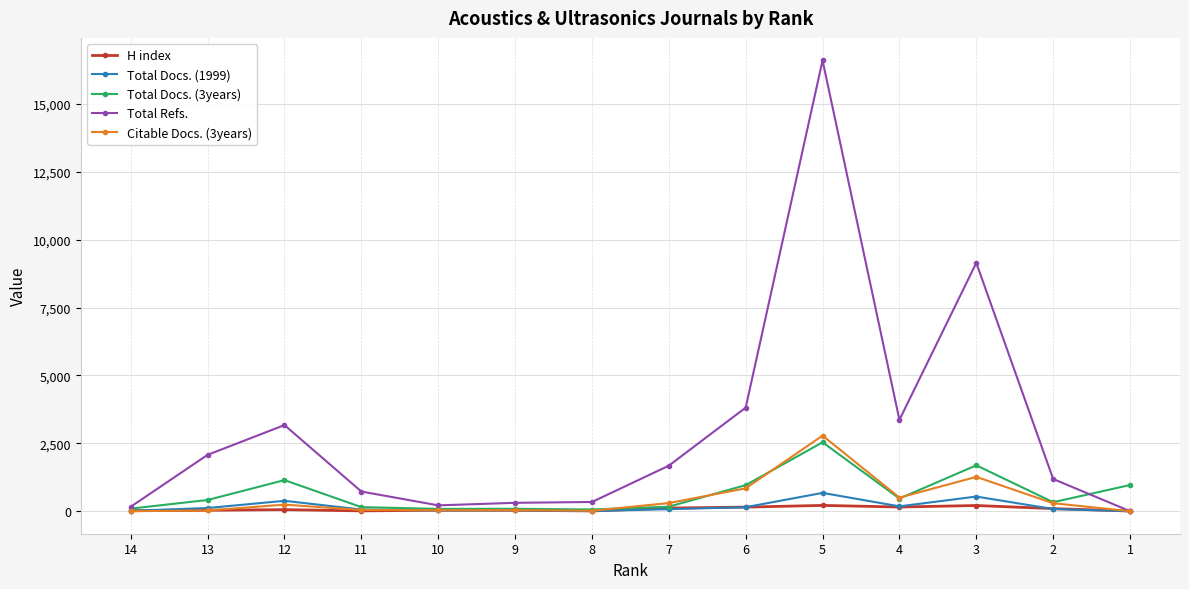

Reading left to right, list all the values displayed in this chart.

H index: 18	34	57	11	37	35	9	115	150	213	154	209	95	6
Total Docs. (1999): 14	117	382	61	26	34	6	74	147	674	178	539	79	0
Total Docs. (3years): 94	412	1144	150	84	88	62	166	960	2538	466	1690	330	964
Total Refs.: 164	2076	3172	724	215	308	339	1676	3816	16606	3364	9148	1186	0
Citable Docs. (3years): 0	26	241	45	35	40	16	299	842	2784	500	1264	293	0